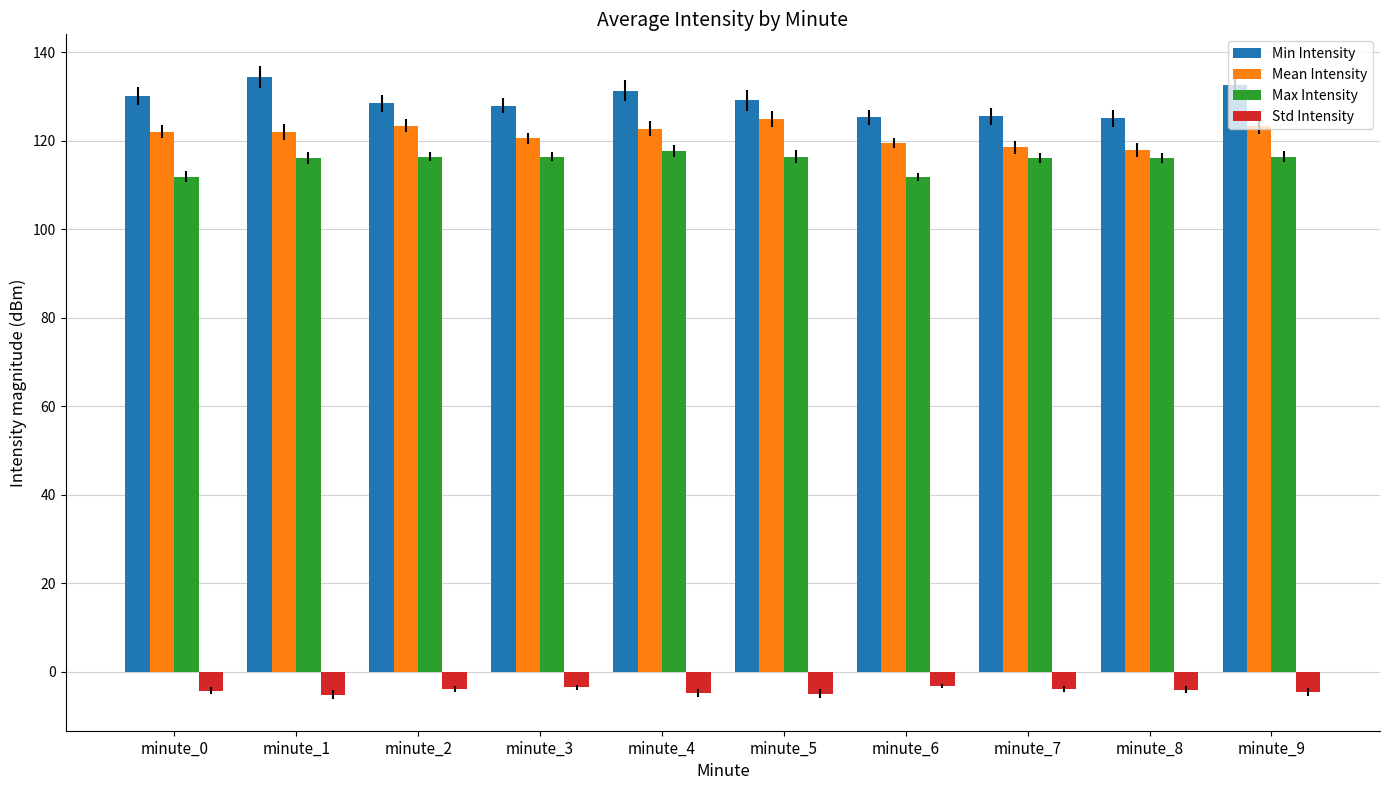

Where does the Max Intensity series first go above 116?

minute_1